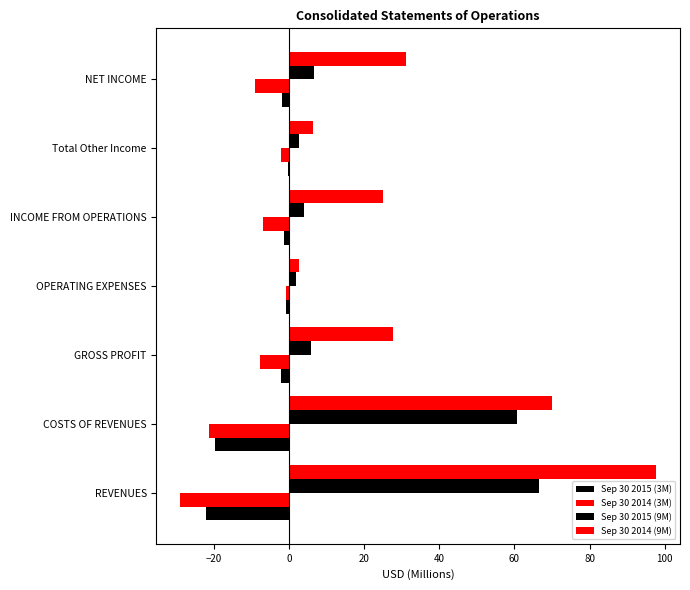

Count the number of data series in this chart.

4